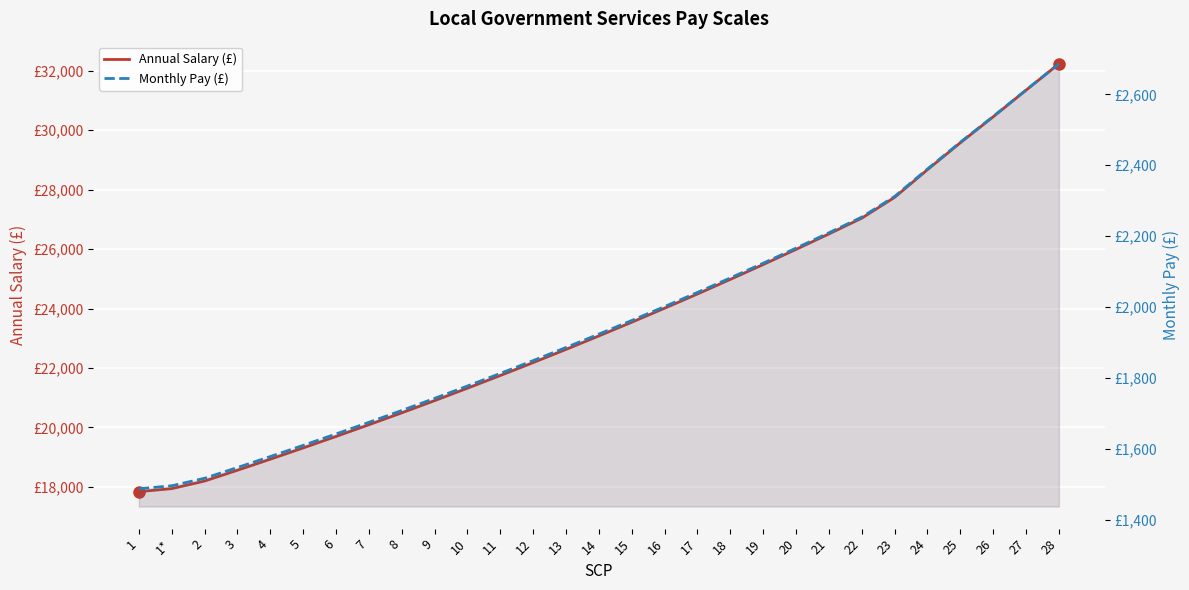

How many values in the Annual Salary (£) series exceed 23080?

14